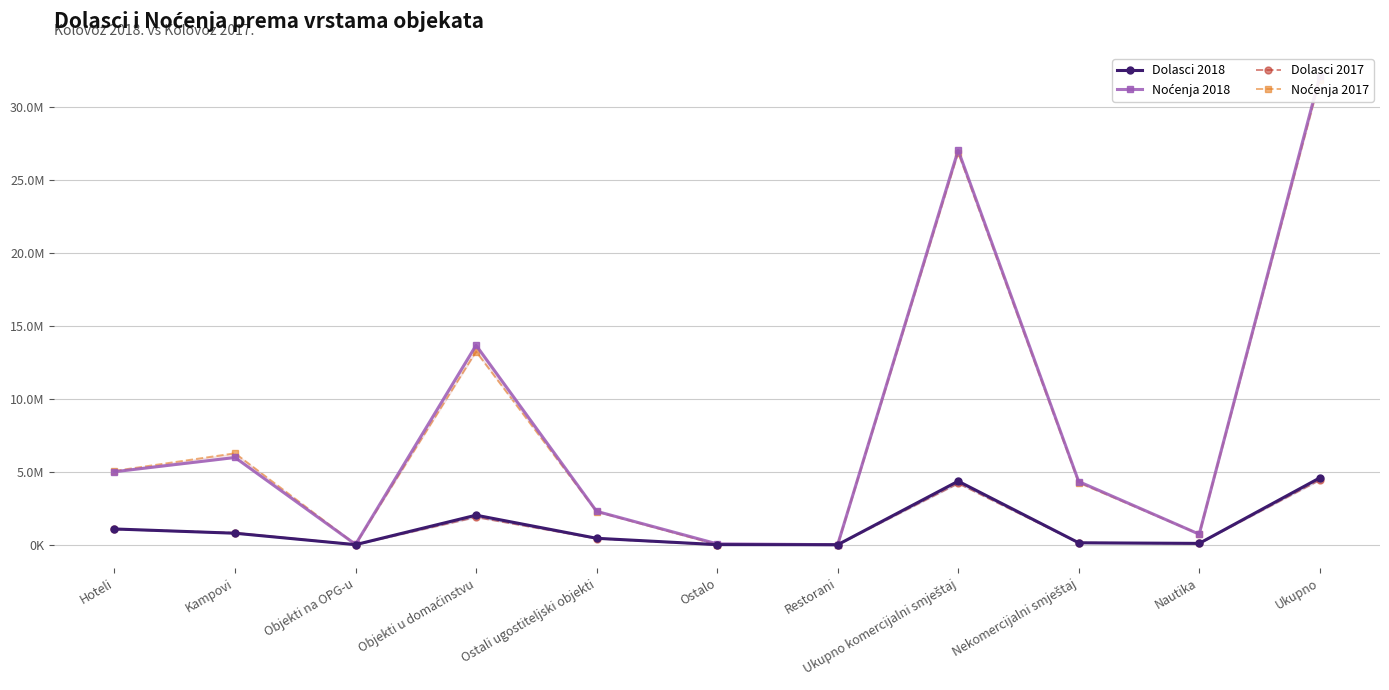

What is the total value across all series at Objekti na OPG-u?

63550